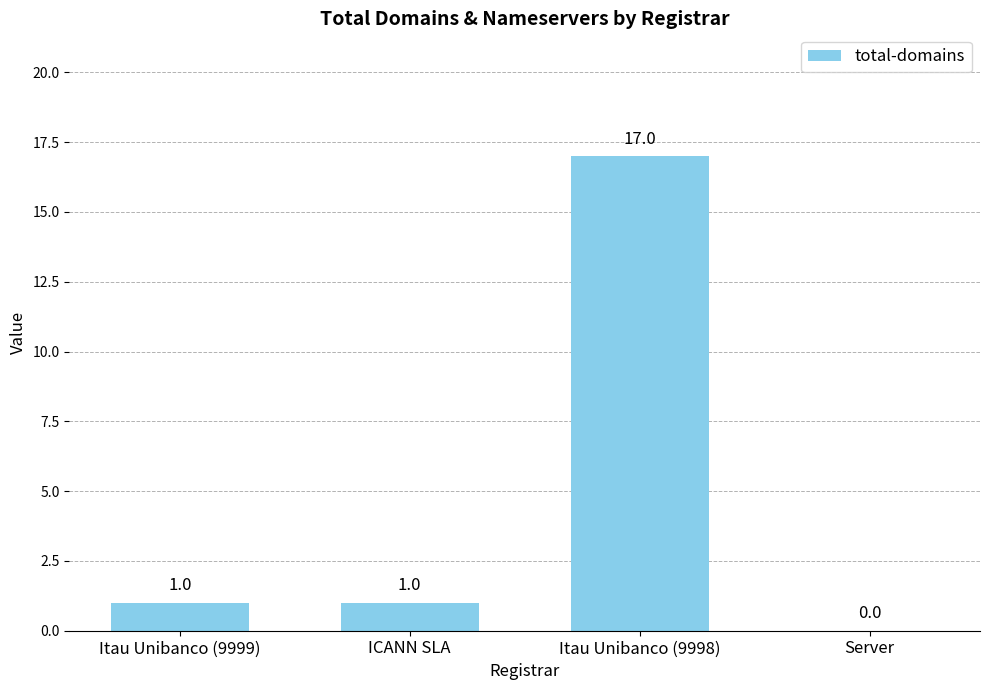

Which category has the highest value across all series?

Itau Unibanco (9998)